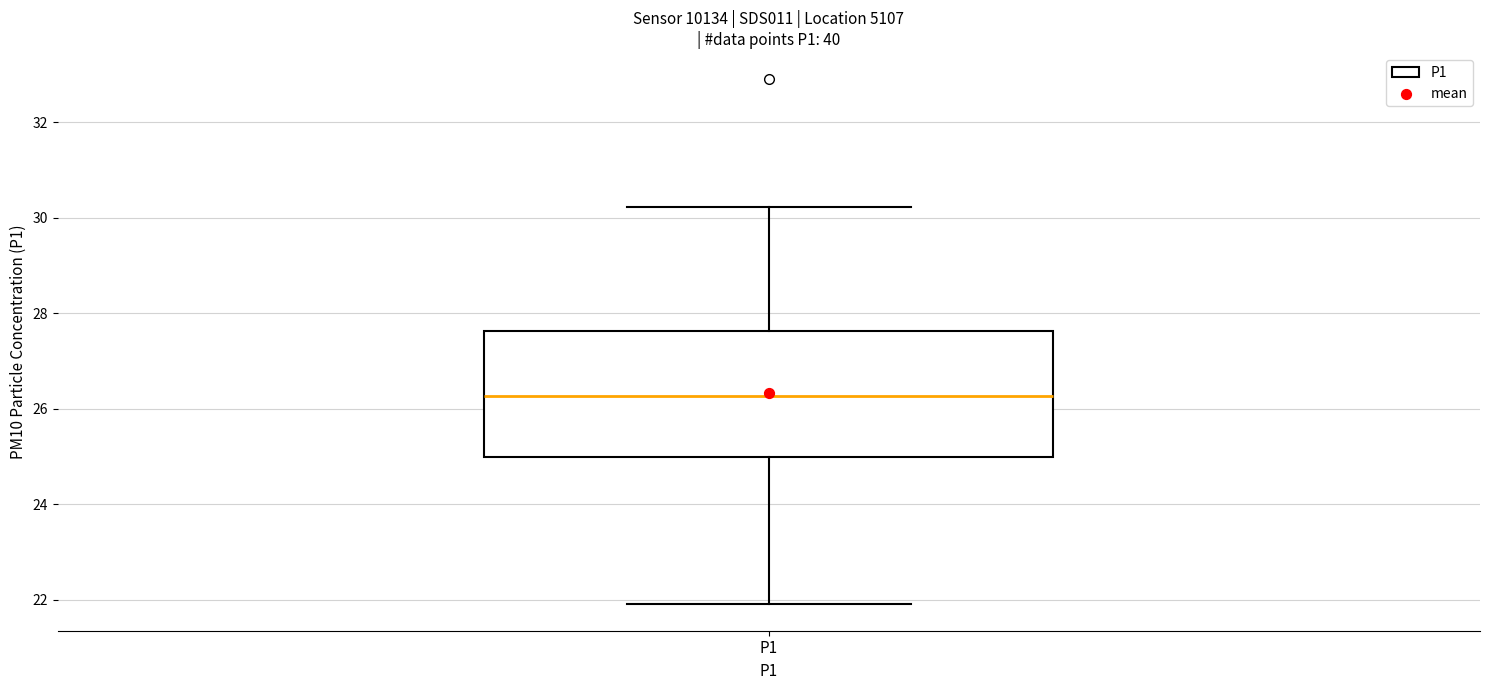

Read this box plot against the y-axis: the position of the median line, the range covered by the box, and the ends of both whiskers. The values are not printed on the chart, so give them approximately, as read against the axis.

median 26.2, box 25.0 to 27.6, whiskers 22.0 to 30.2